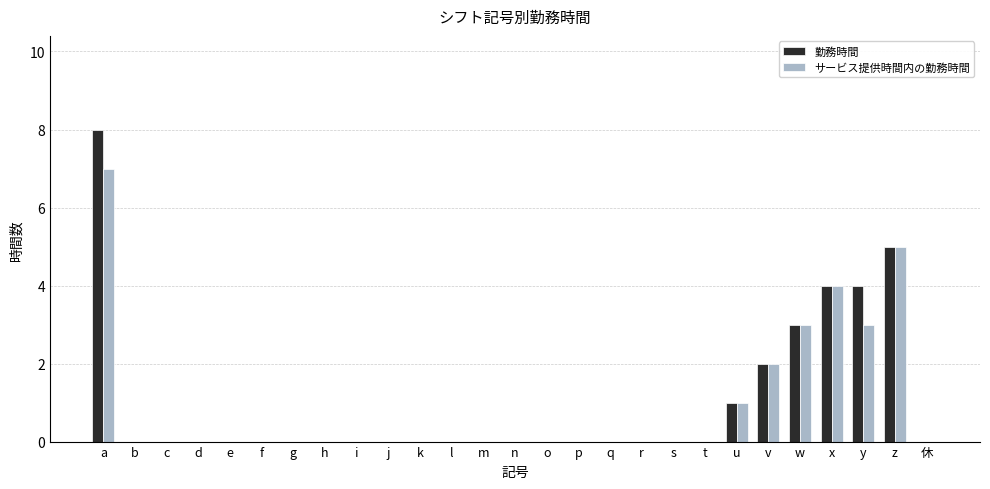

What is the maximum value for サービス提供時間内の勤務時間?

7